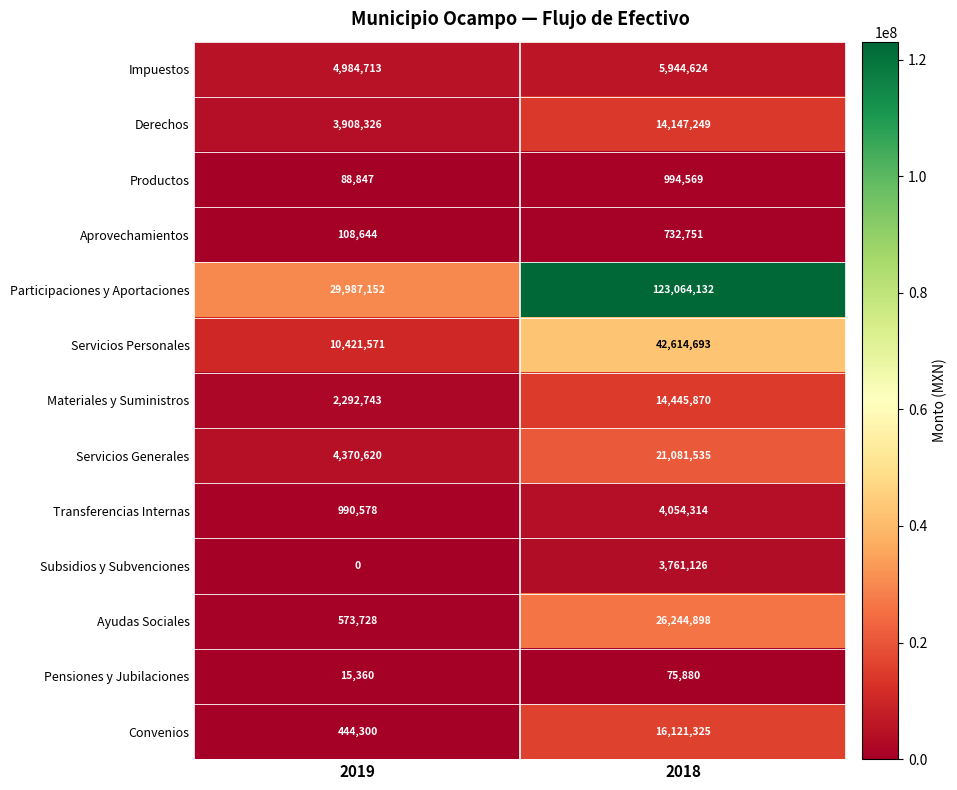

The value of Impuestos at 2018 is 1208466. True or false?

False